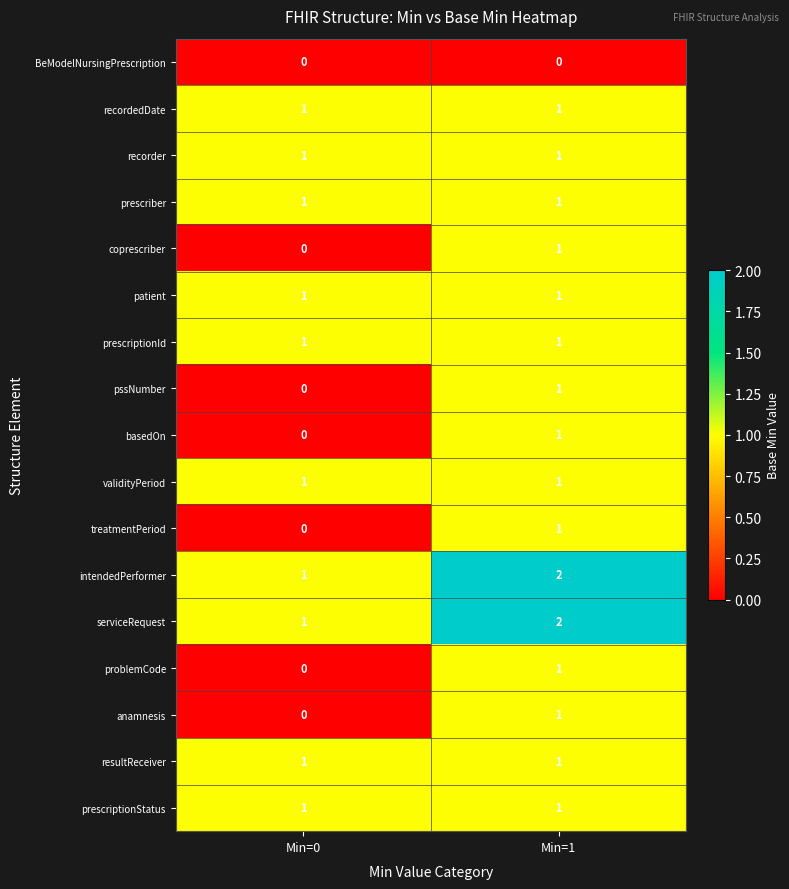

Which label corresponds to the largest value in the chart?

Min=1